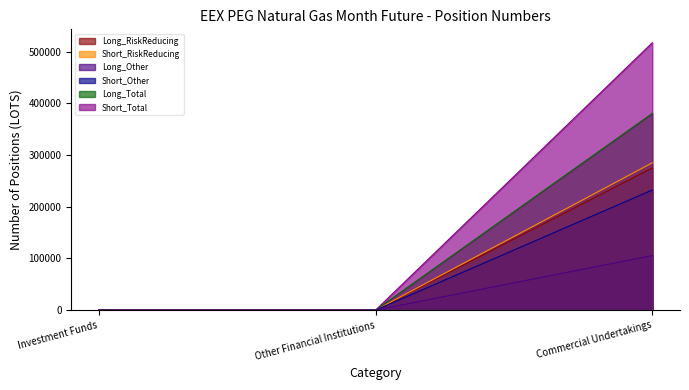

Which series has the largest total across all categories?

Short_Total